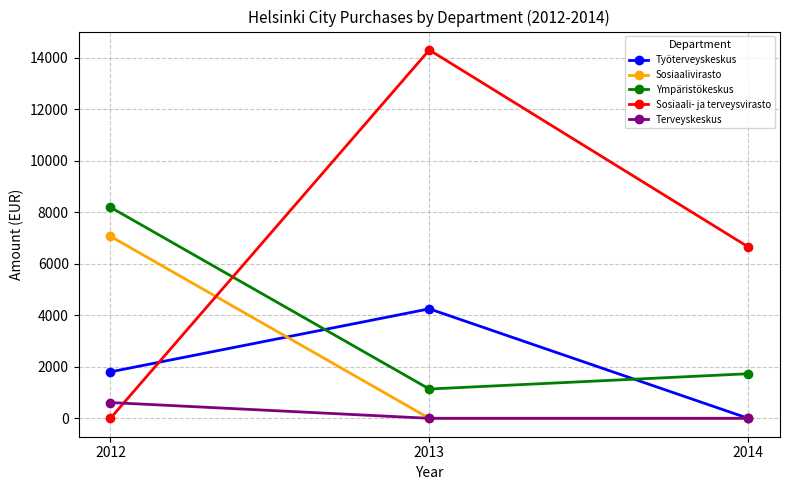

True or false: Terveyskeskus has a value of 0.0 at 2014.

True